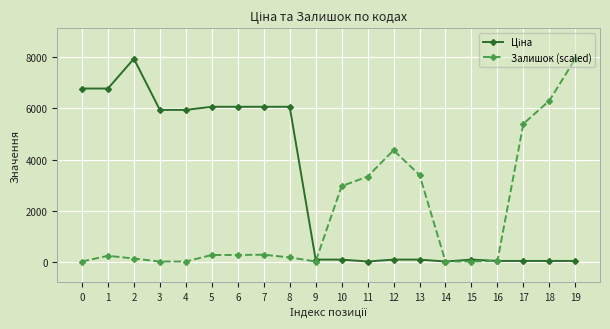

At how many categories does at least one series exceed 5666?

11